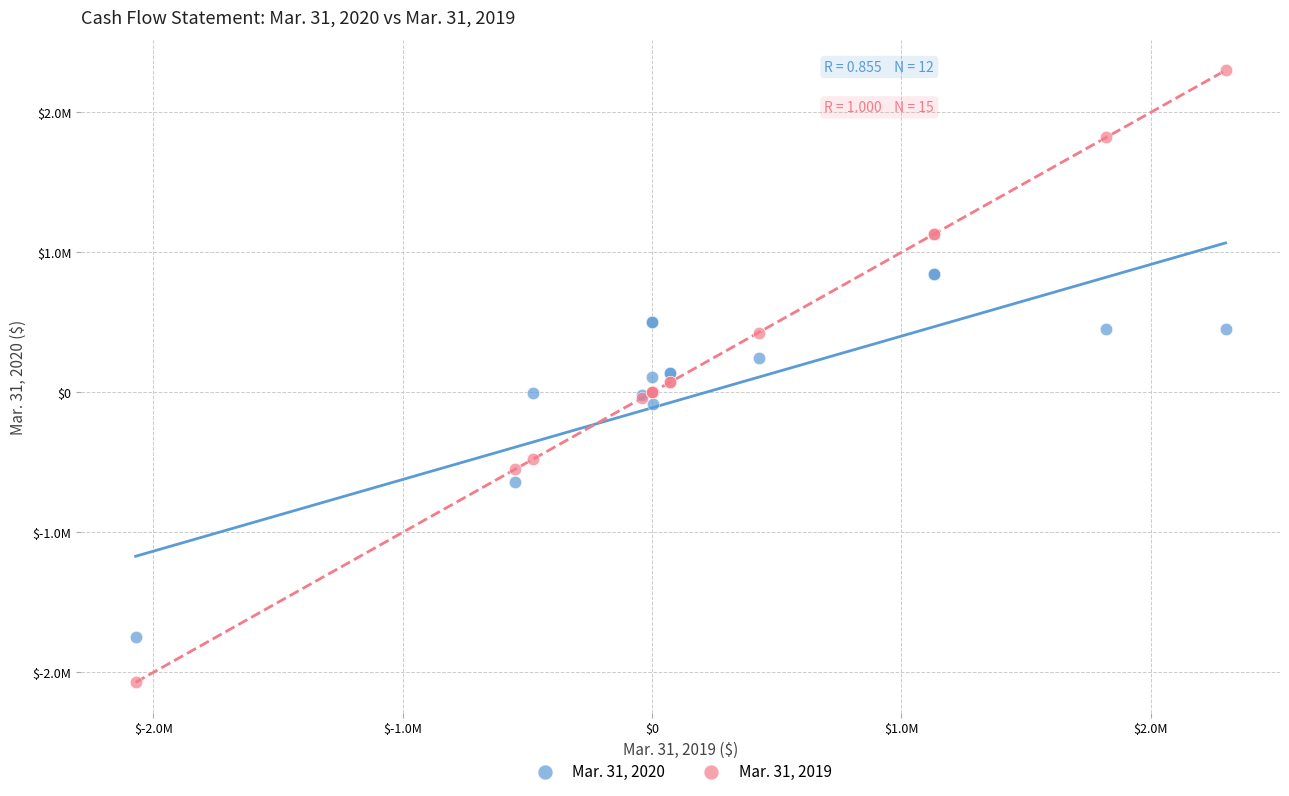

Which series has the largest Y range (max minus min)?

Mar. 31, 2019